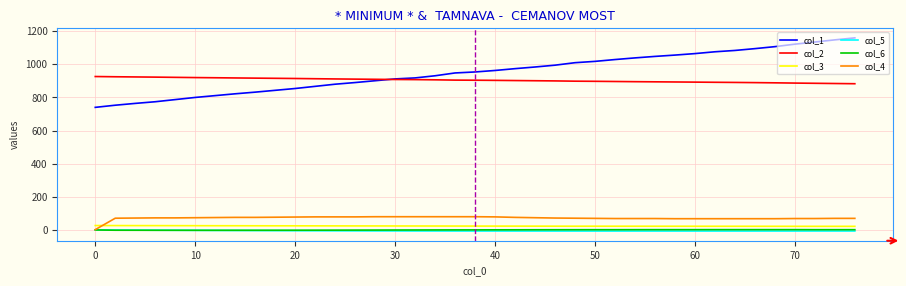

What is the maximum value shown in the chart?

1160.0